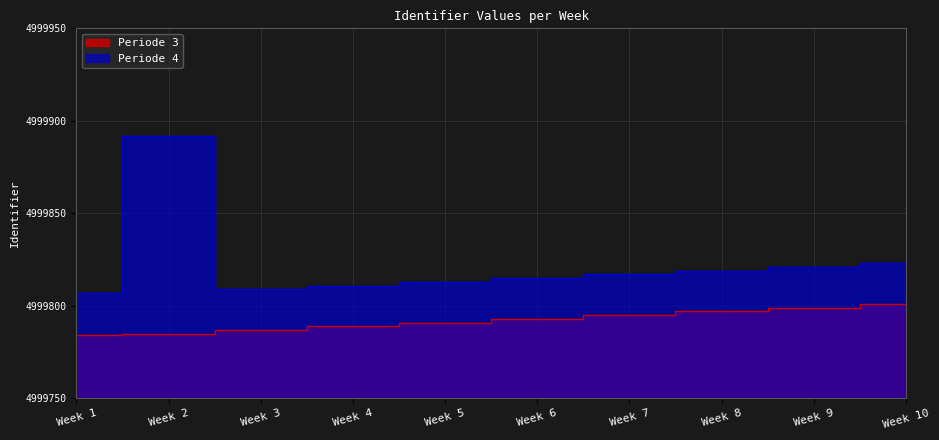

True or false: Periode 3 and Periode 4 intersect in this chart.

False